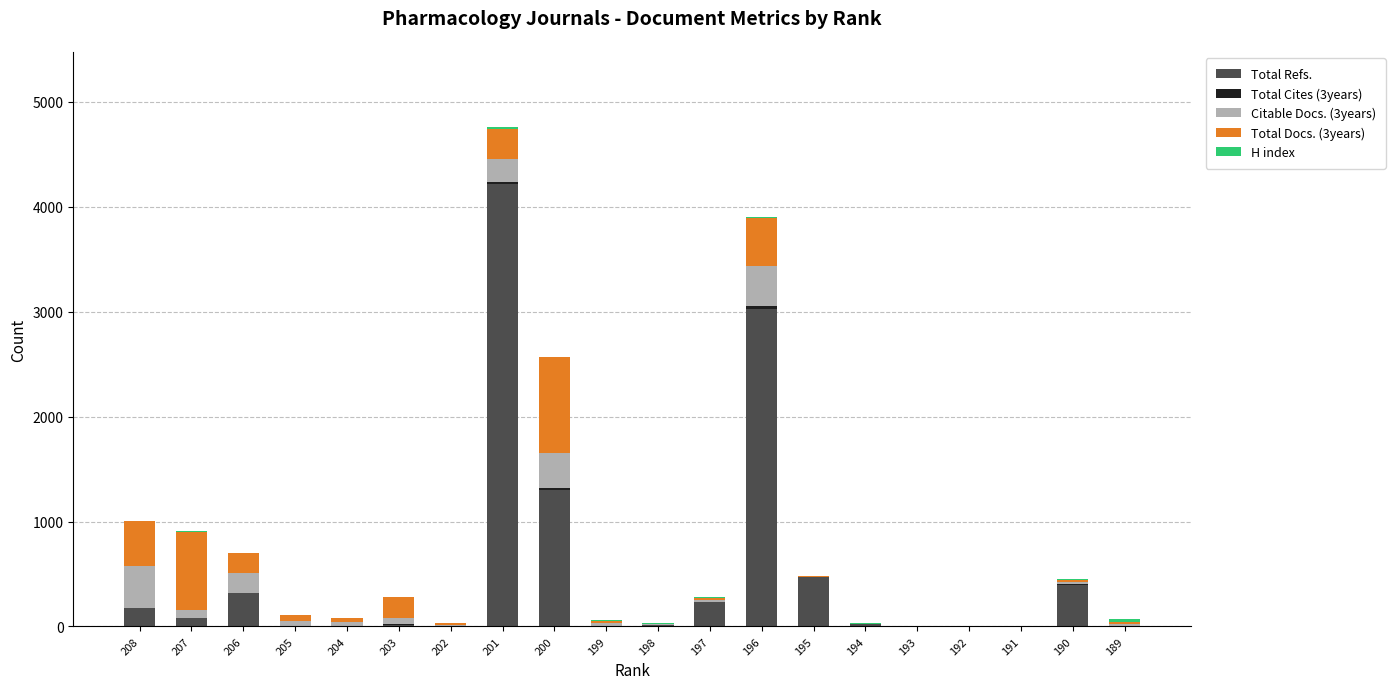

At which label does Total Refs. reach its peak?

201